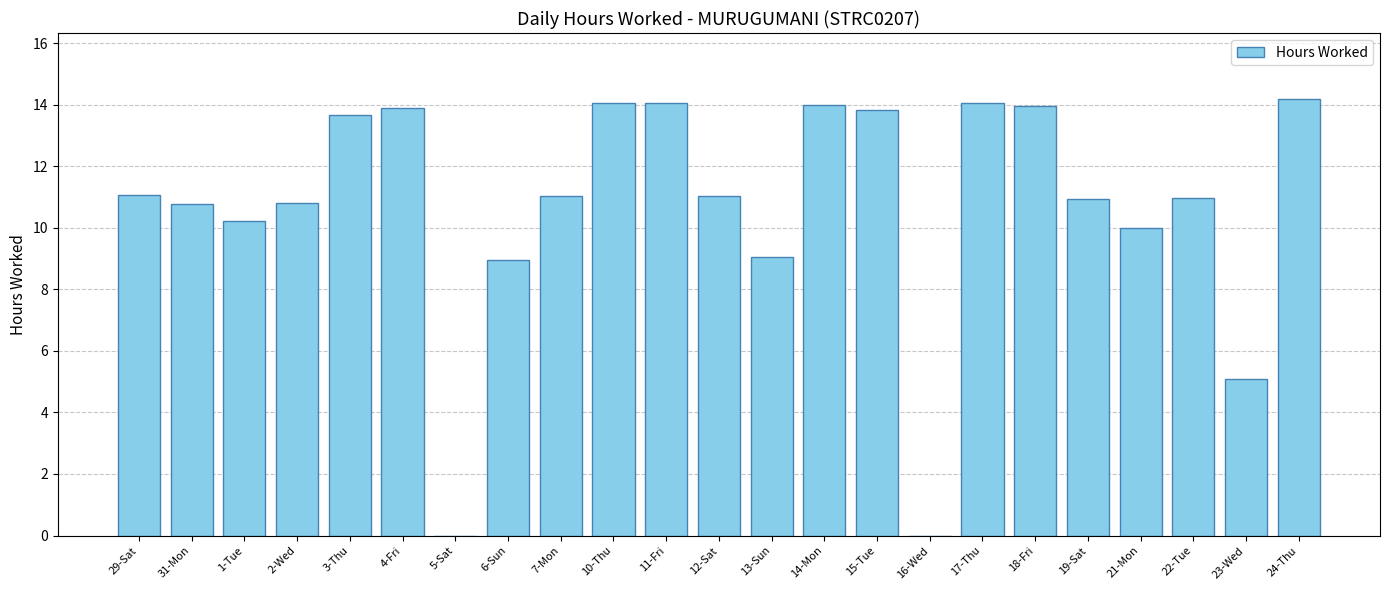

What is the sum of the values at 2-Wed and 5-Sat?

10.8